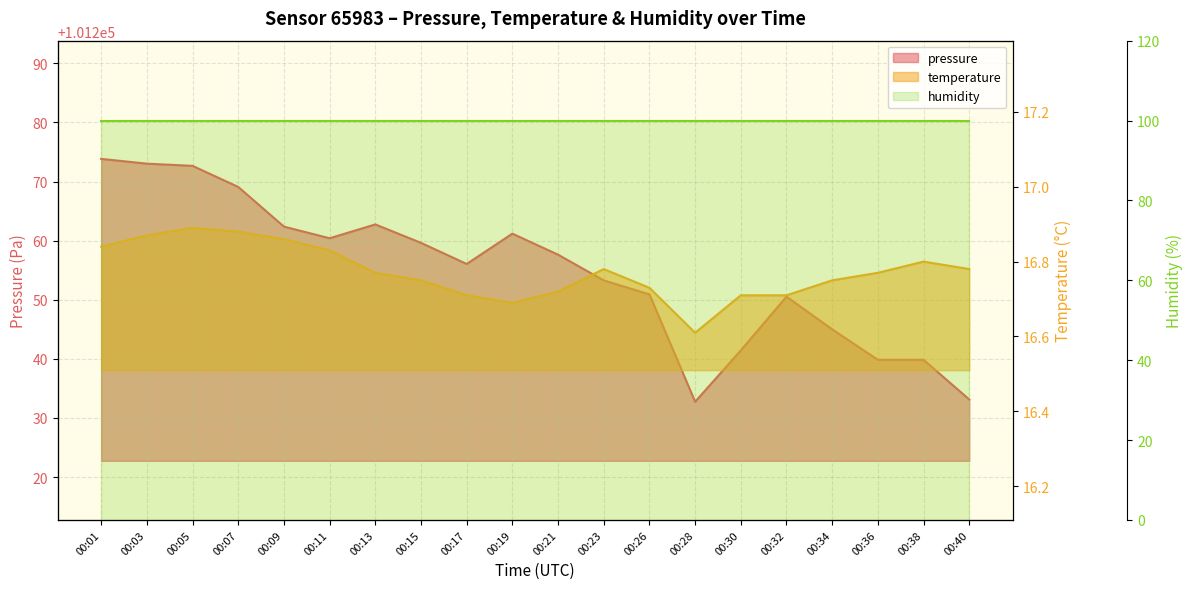

Is it true that temperature equals 4.4 at 00:38?

False